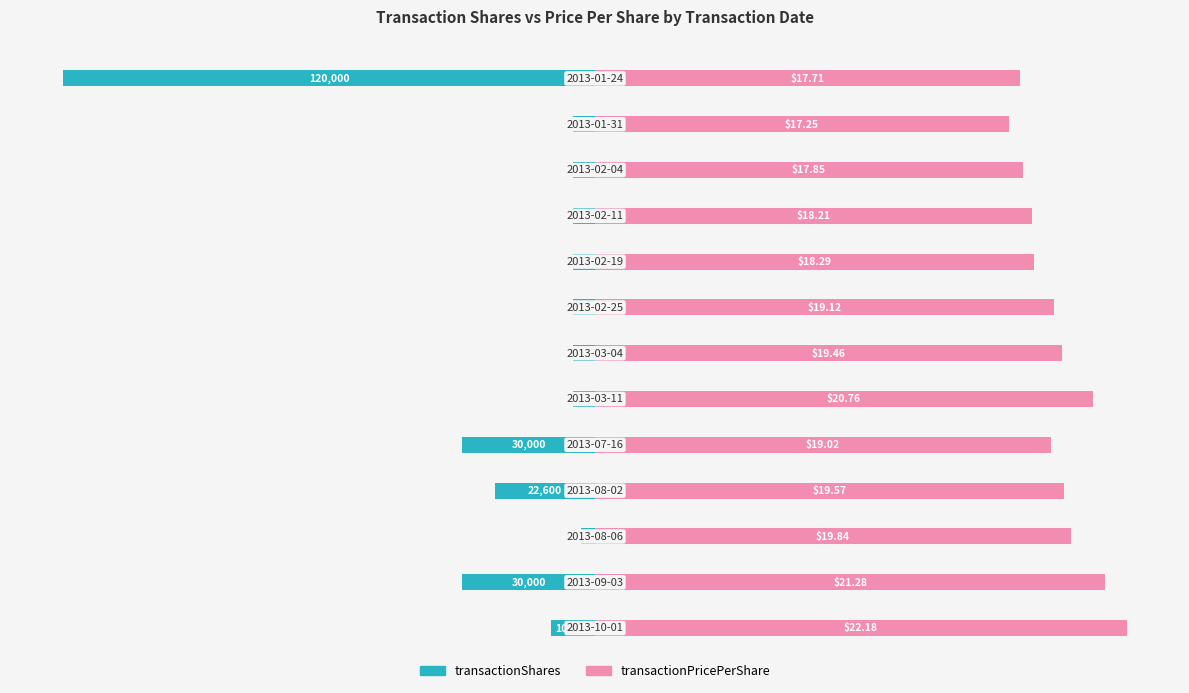

At 4, list the series in order from smallest to largest.

transactionShares, transactionPricePerShare